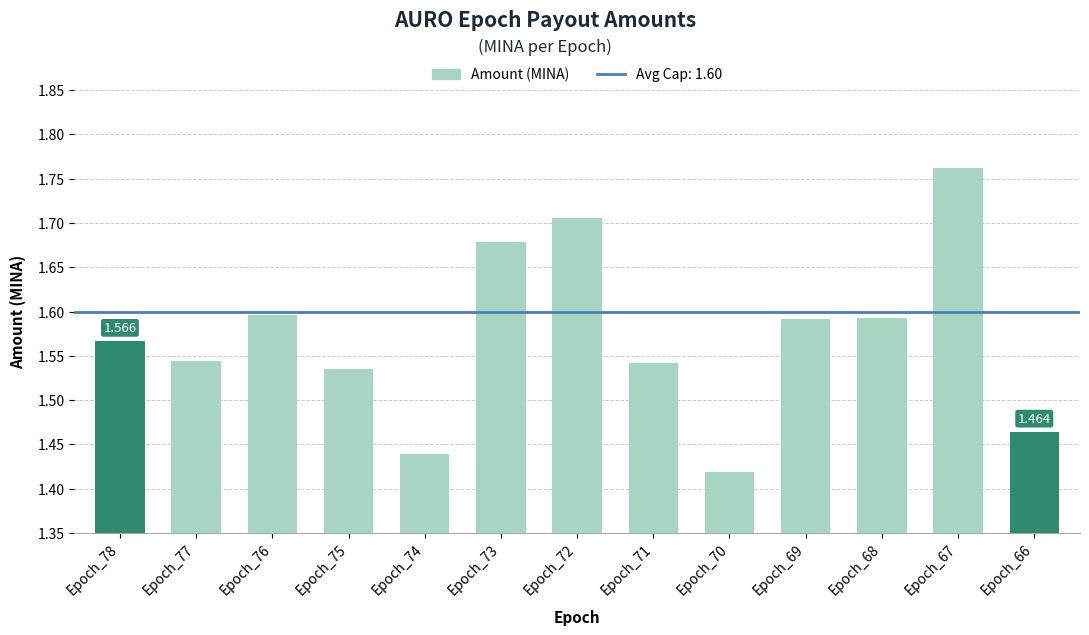

Are the bars horizontal?

No